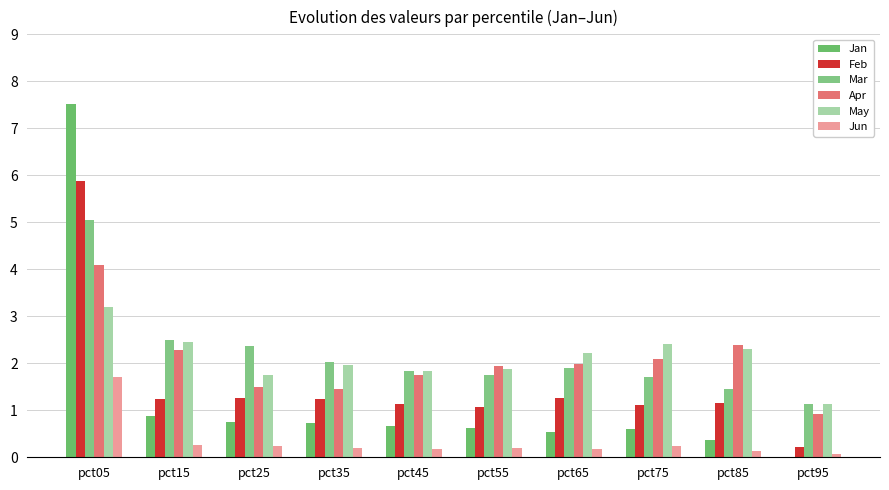

Which label corresponds to the smallest value in the chart?

pct95